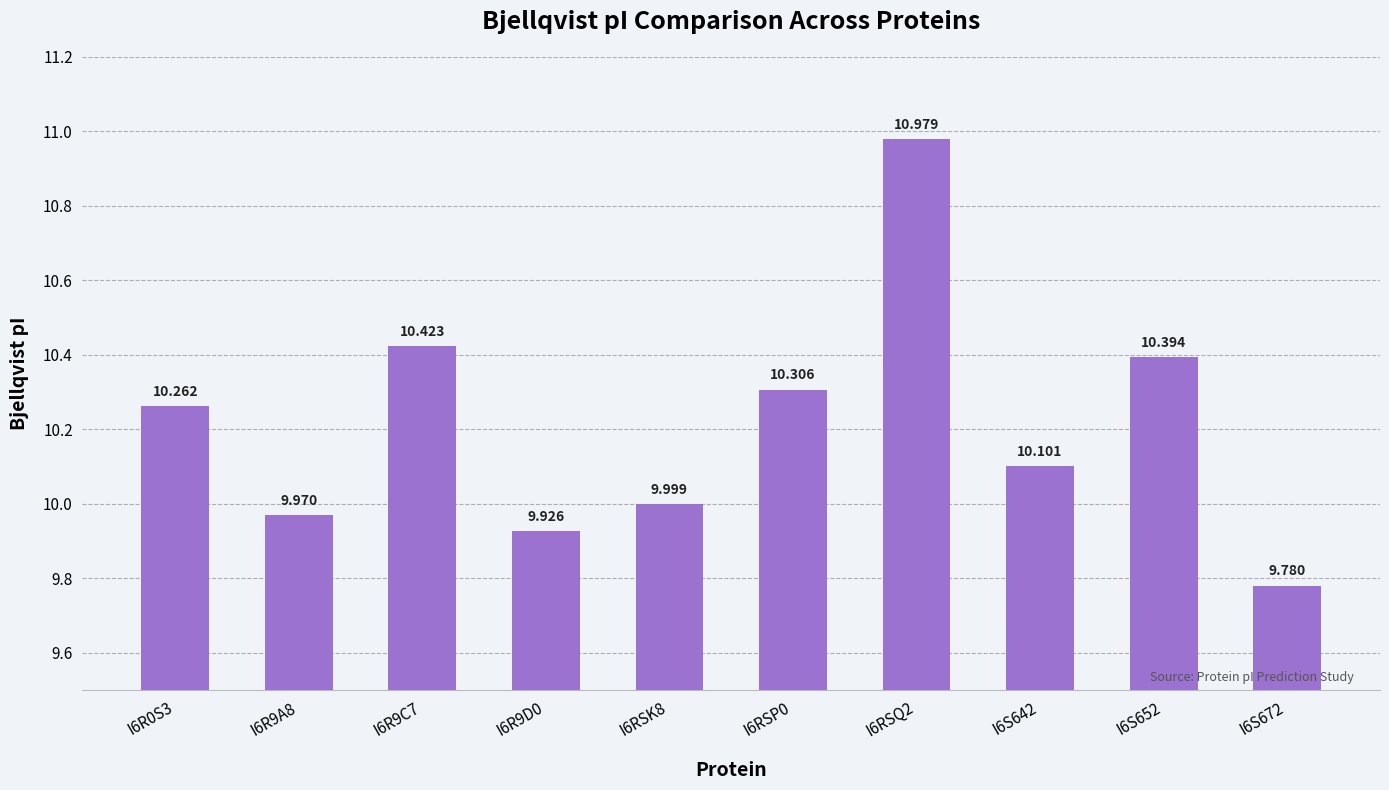

At which label does the data first exceed 10?

I6R0S3